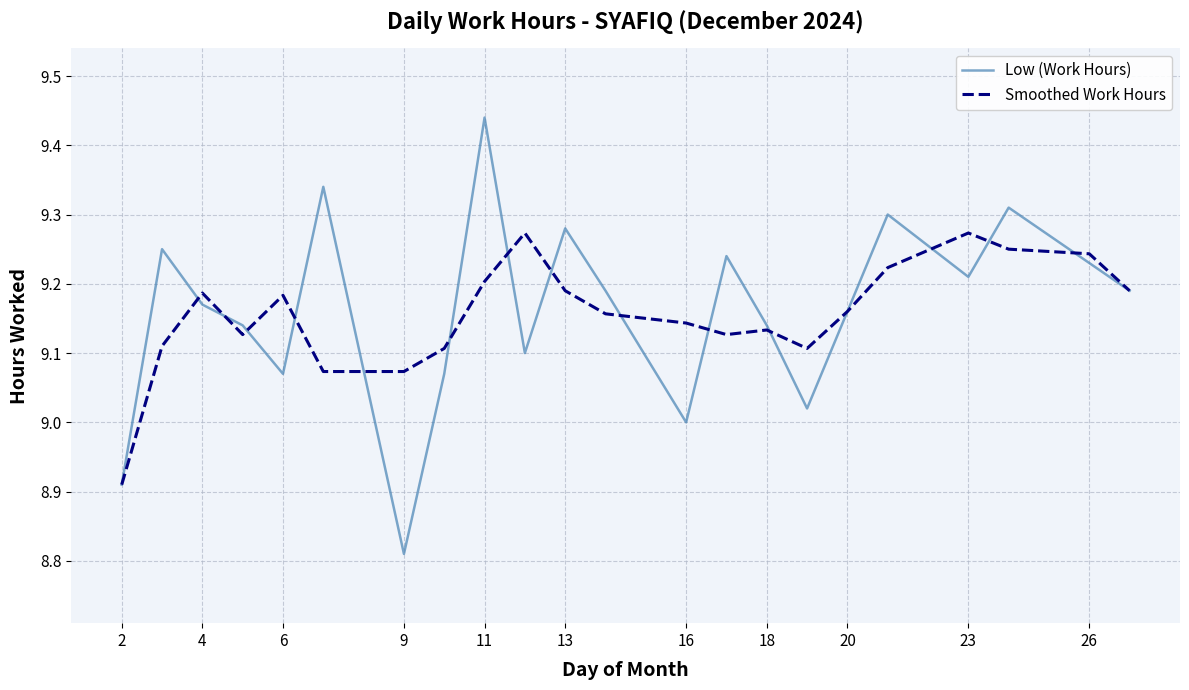

List the series in order of their peak value, lowest first.

Smoothed Work Hours, Low (Work Hours)